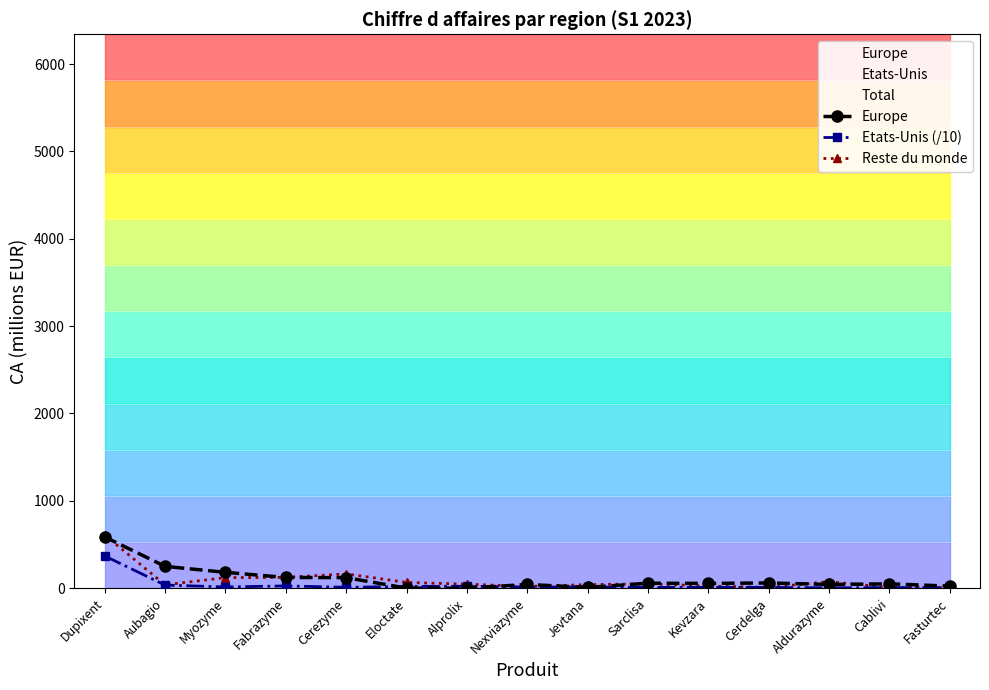

Which has a higher value, Myozyme or Jevtana?

Myozyme